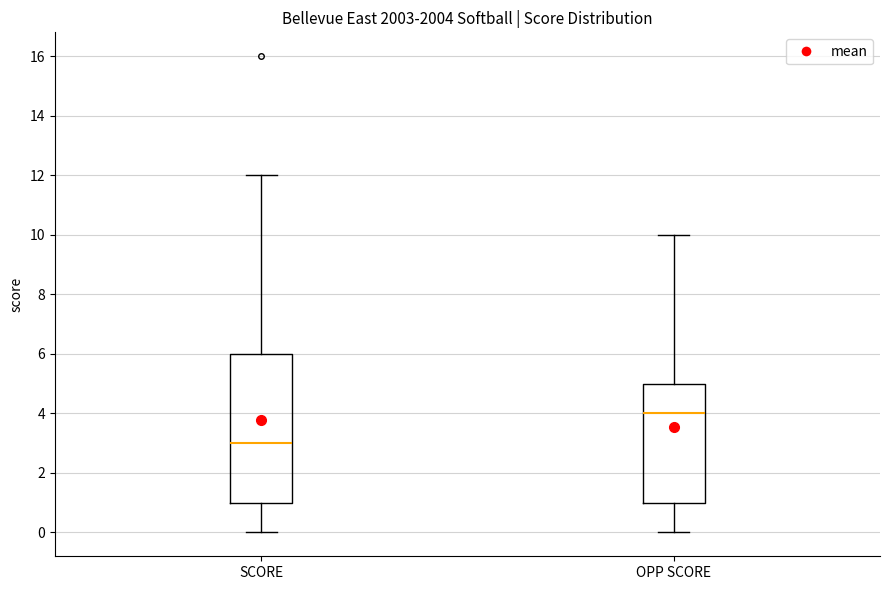

Reading left to right, read every box against the y-axis: the position of its median line, the range the box covers, and the ends of its whiskers. The values are not printed on the chart, so give them approximately, as read against the axis.

SCORE: median 3, box 1 to 6, whiskers 0 to 12
OPP SCORE: median 4, box 1 to 5, whiskers 0 to 10